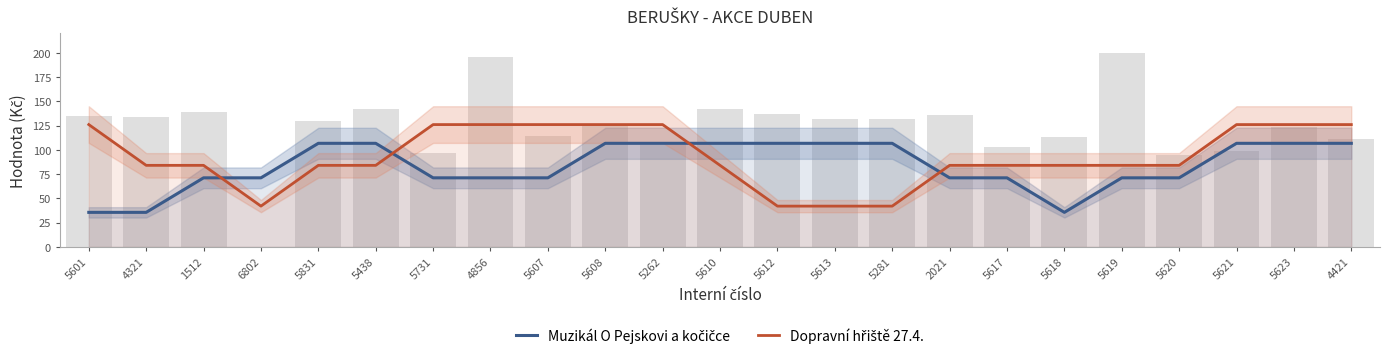

The value of Muzikál O Pejskovi a kočičce at 5607 is 110.2. True or false?

False